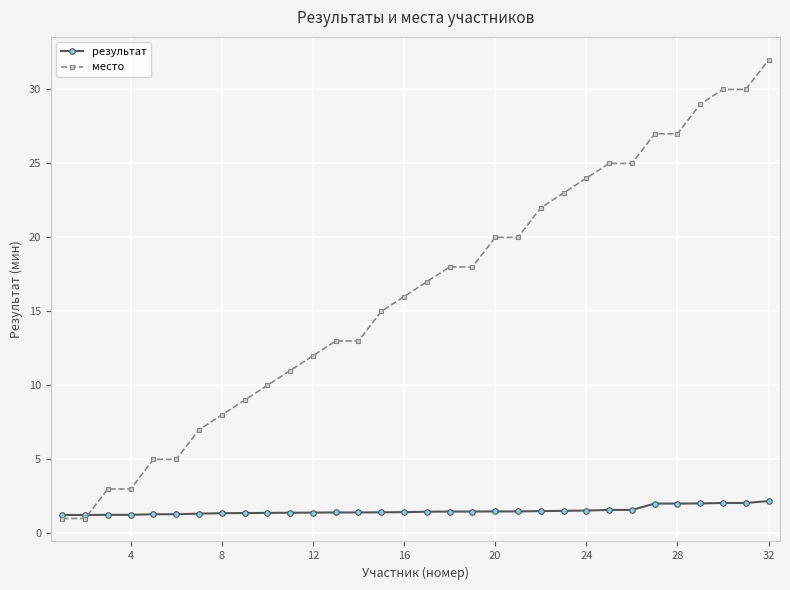

Rank the series by their maximum value, from lowest to highest.

результат, место